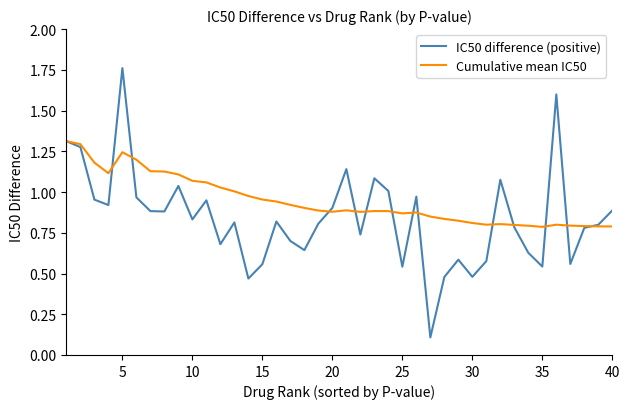

Which series has the widest spread of values?

IC50 difference (positive)